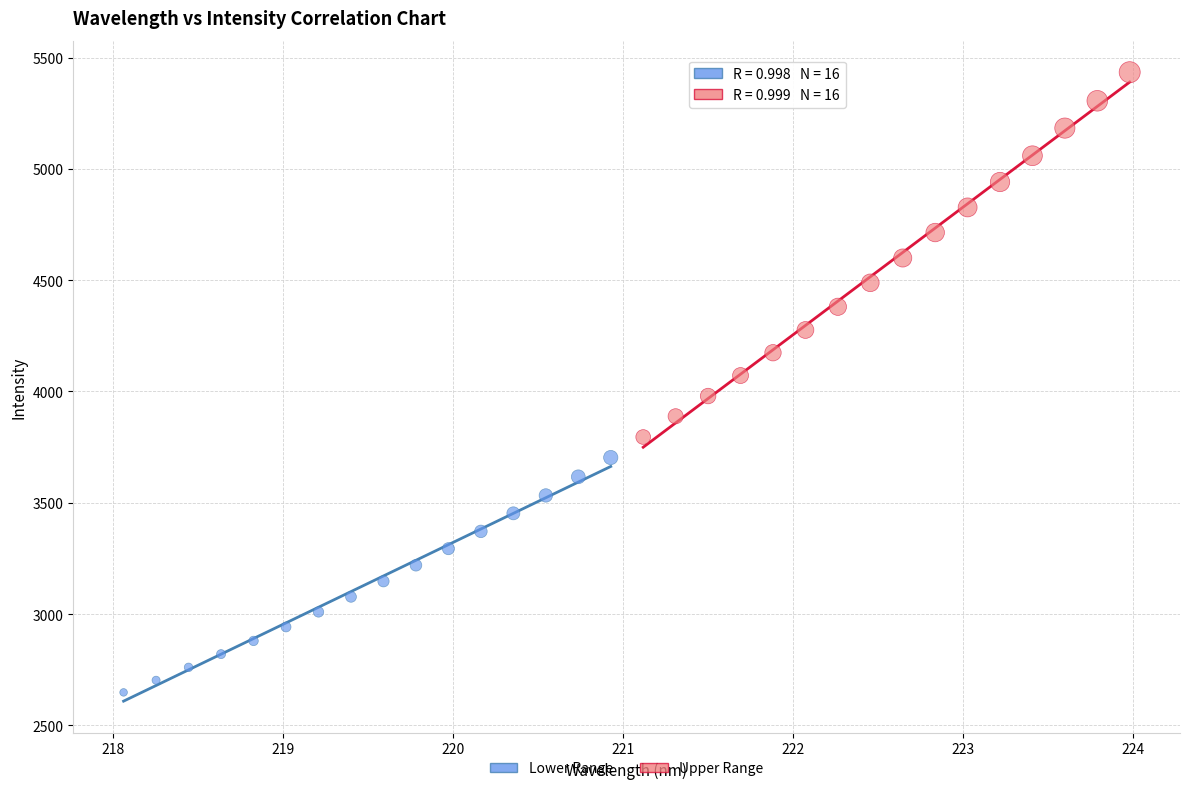

Which series contains the highest Y value?

Upper Range